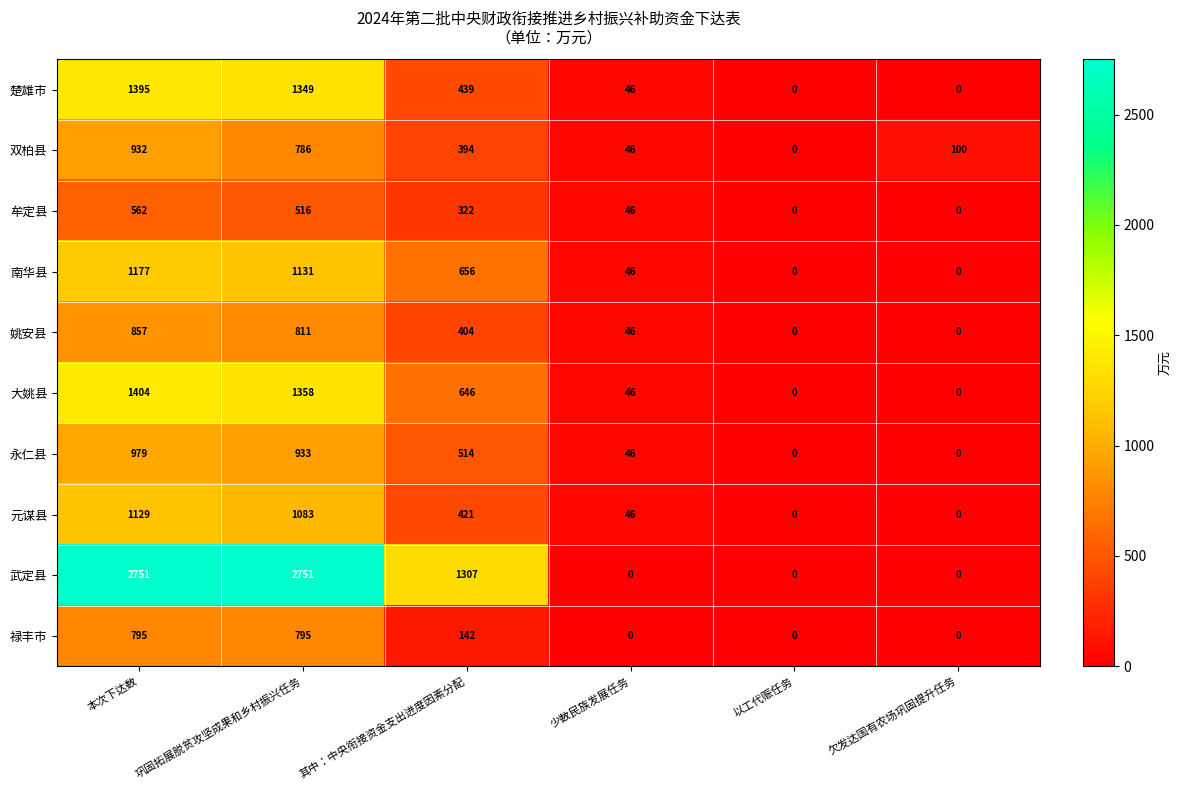

What is the greatest value displayed?

2751